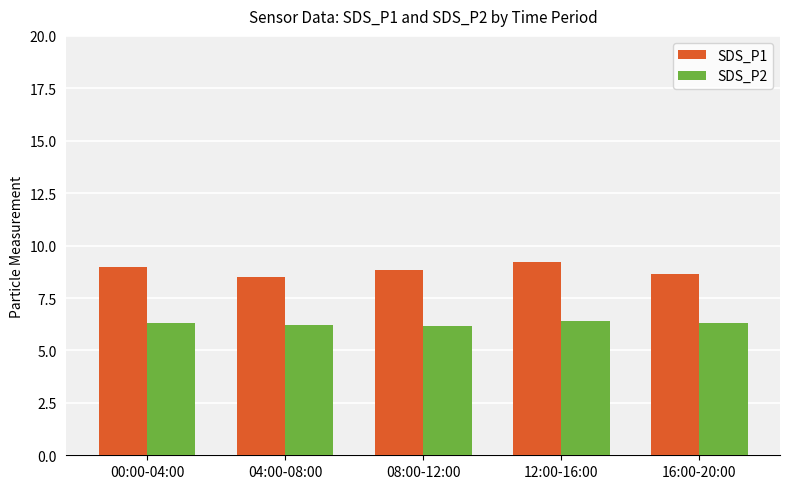

The value of SDS_P2 at 12:00-16:00 is 10.6. True or false?

False